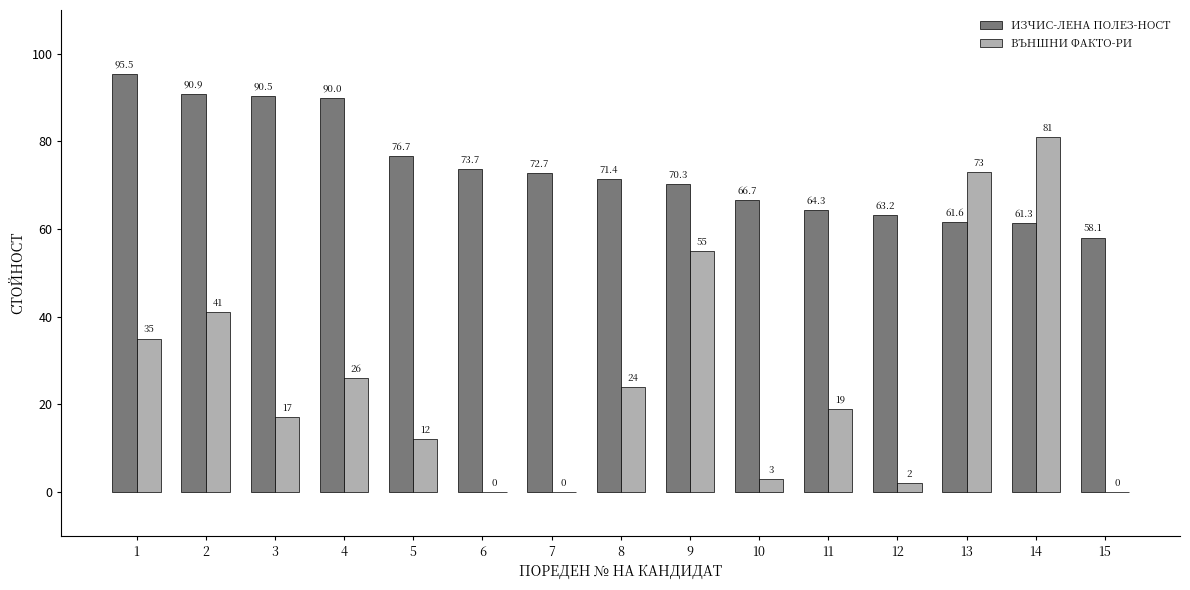

At which category is the sum across all series the highest?

14